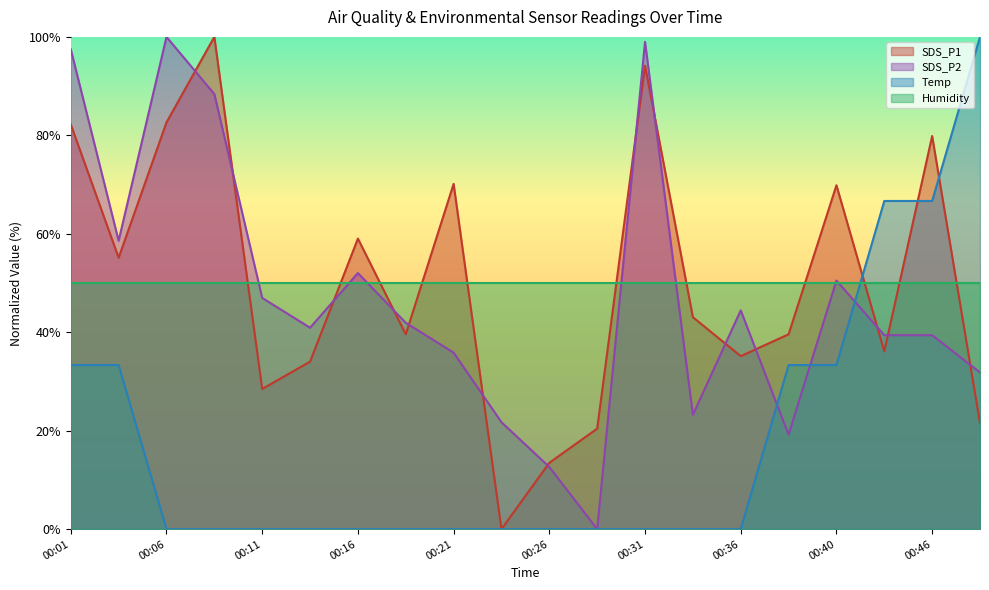

Where does the SDS_P1 series first go above 43?

00:01